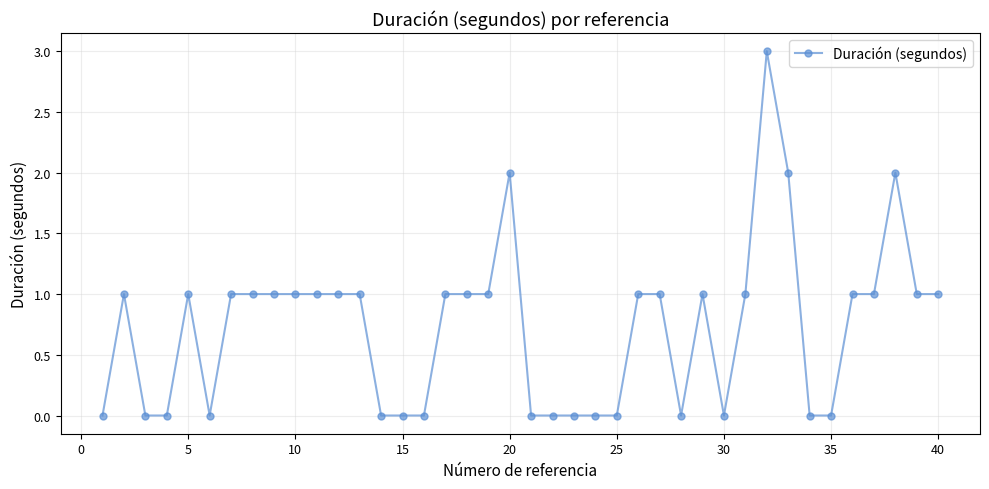

What is the difference between the maximum and minimum values?

3